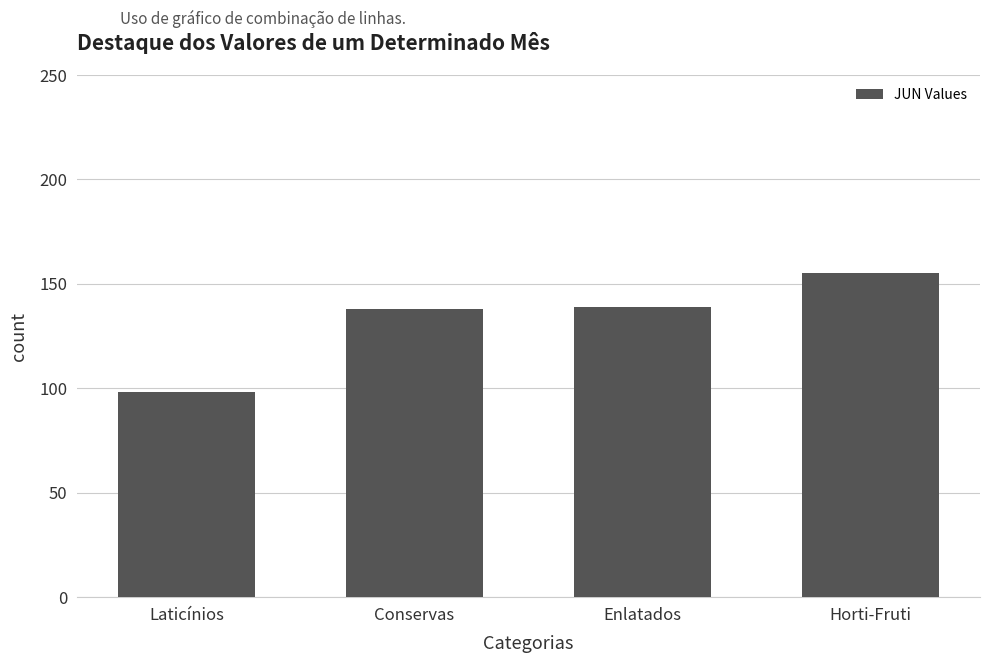

How many data points are less than 139?

2